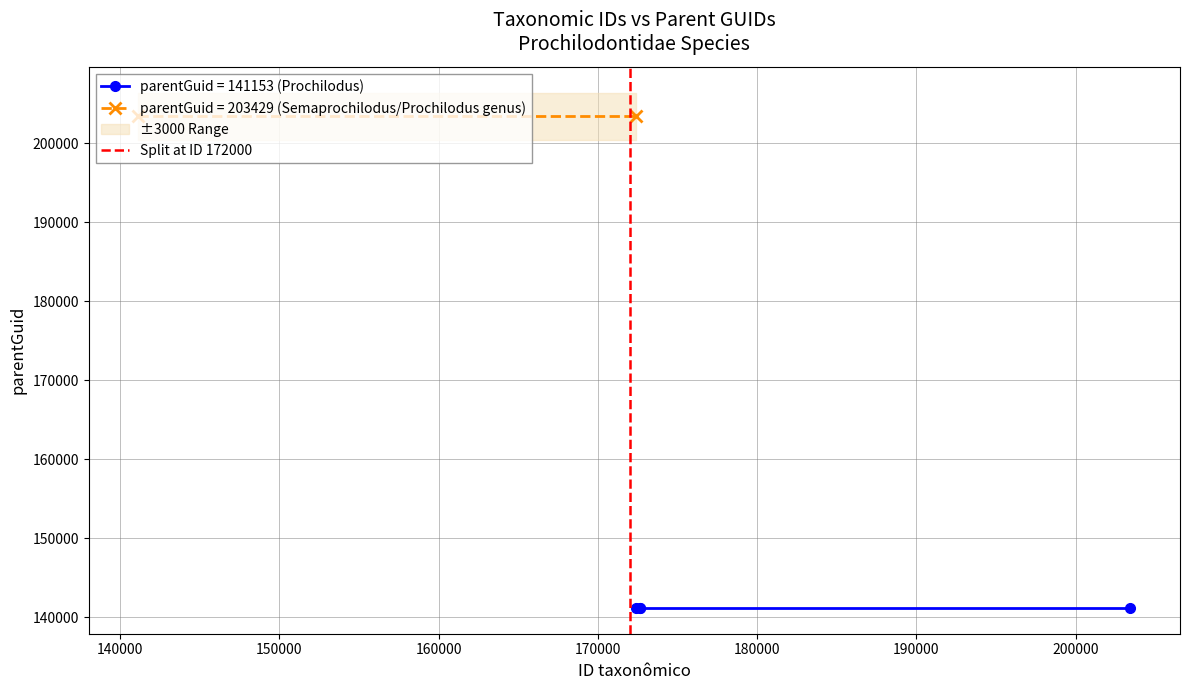

The chart shows a value of 0 at 130000. True or false?

False